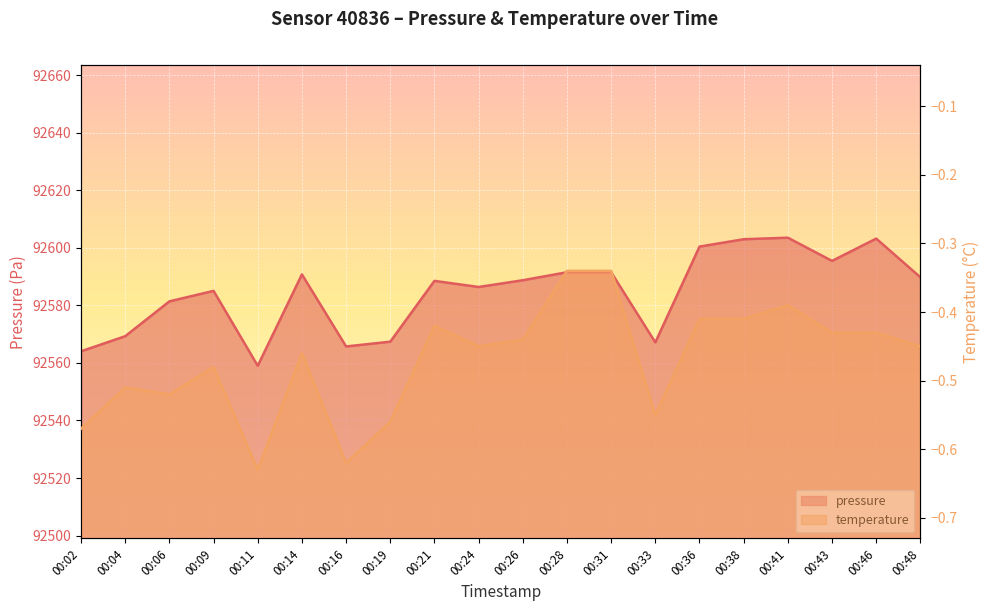

True or false: pressure and temperature cross at least once.

False